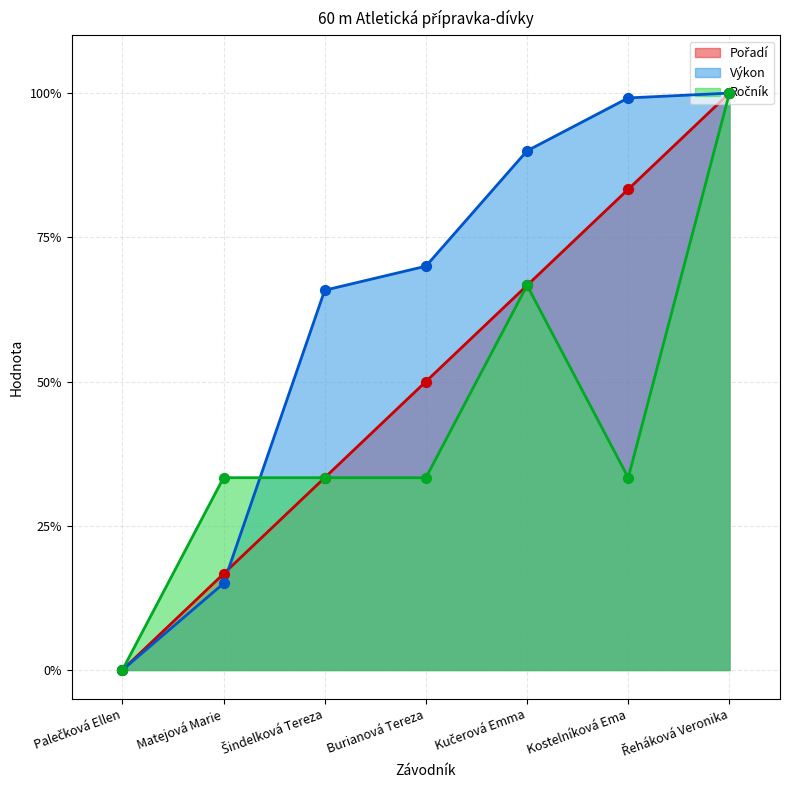

At how many categories does at least one series exceed 0?

6